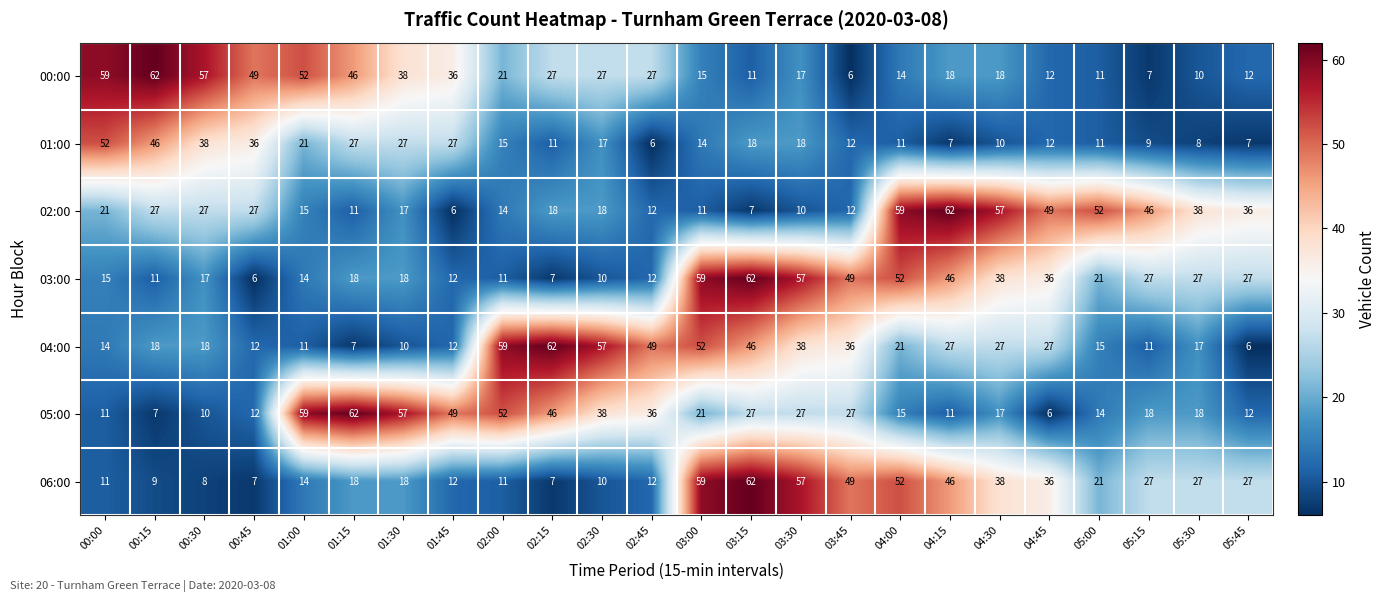

How many categories are shown in the chart?

24